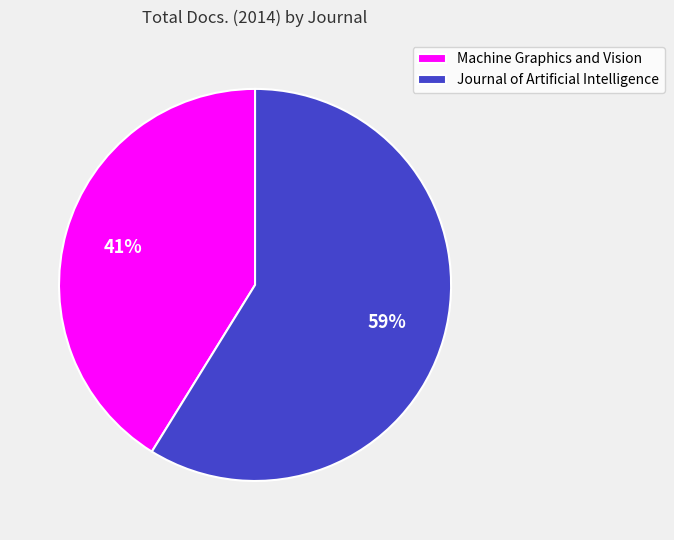

To the nearest percent, what percentage of the pie is Machine Graphics and Vision?

41%